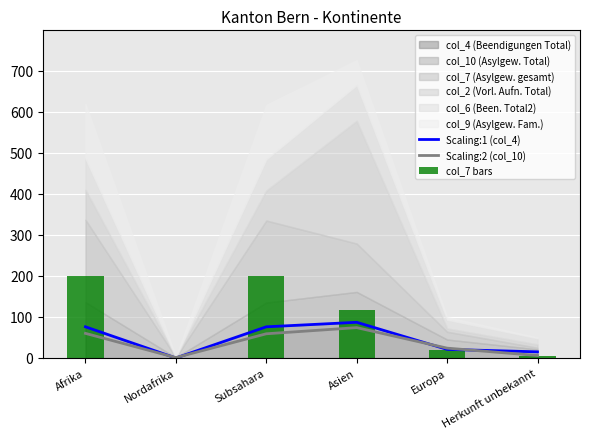

What is the difference between the highest and lowest values at Subsahara?

141